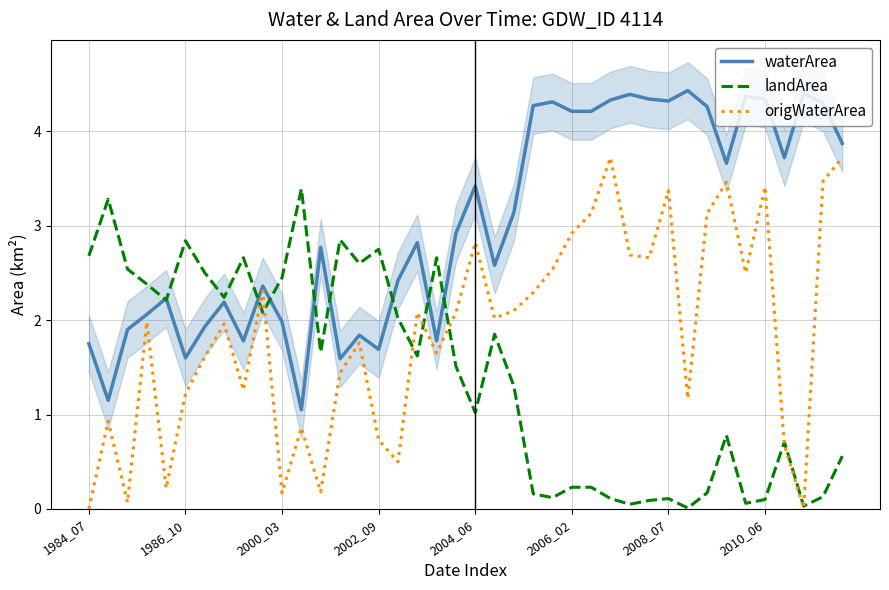

What is the sum of all origWaterArea values?

74.8